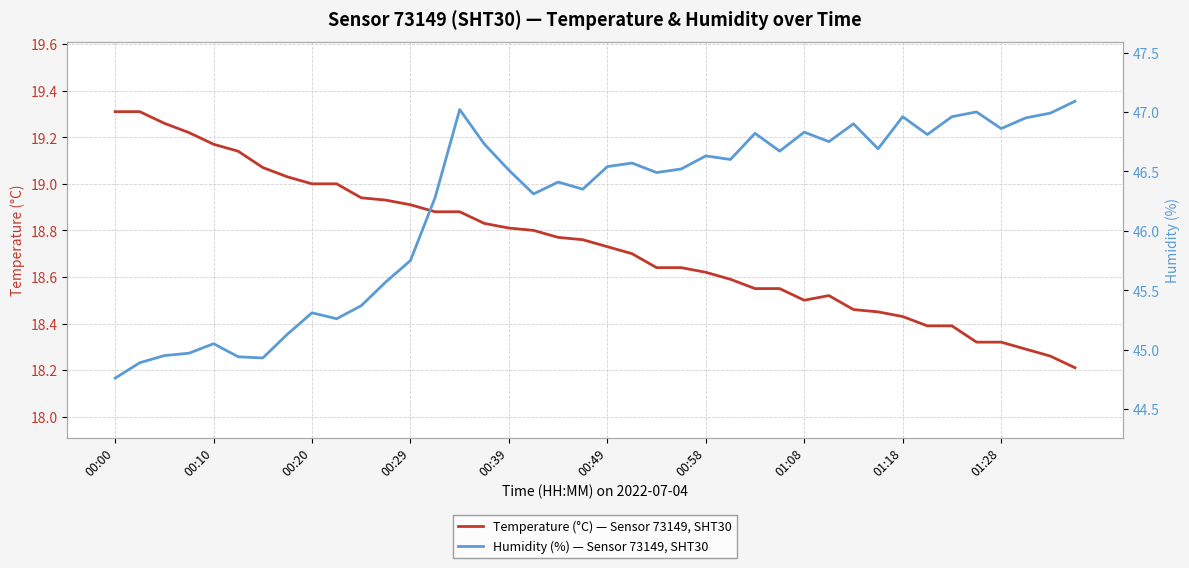

Is it true that Temperature (°C) — Sensor 73149, SHT30 equals 3.9 at 37?

False